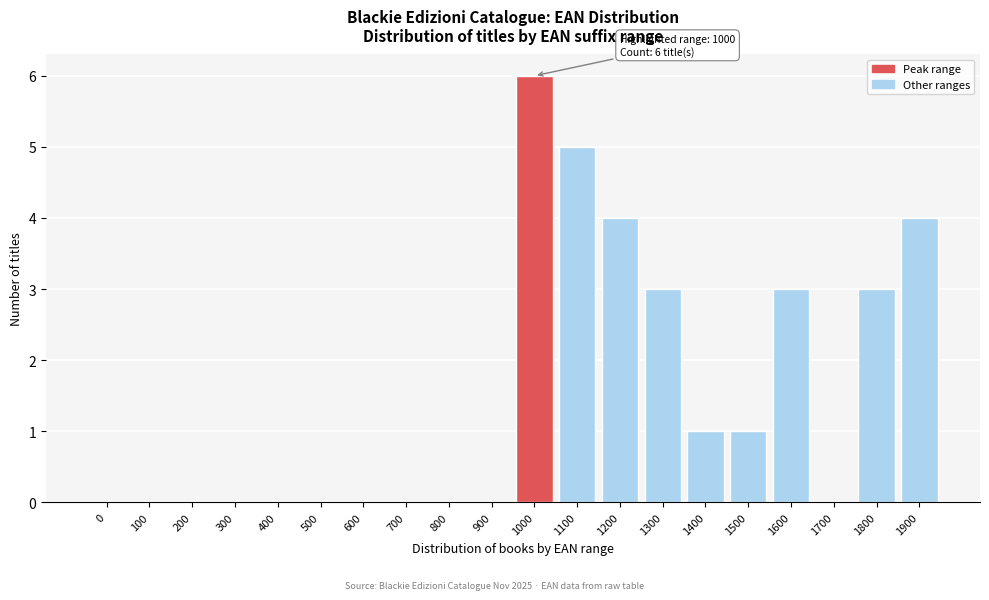

Reading left to right, transcribe all the data shown in this chart.

0=0	100=0	200=0	300=0	400=0	500=0	600=0	700=0	800=0	900=0	1000=6	1100=5	1200=4	1300=3	1400=1	1500=1	1600=3	1700=0	1800=3	1900=4